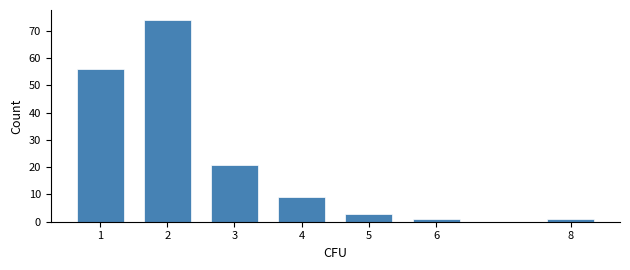

Reading right to left, what are all the values shown in this chart?

1	1	3	9	21	74	56